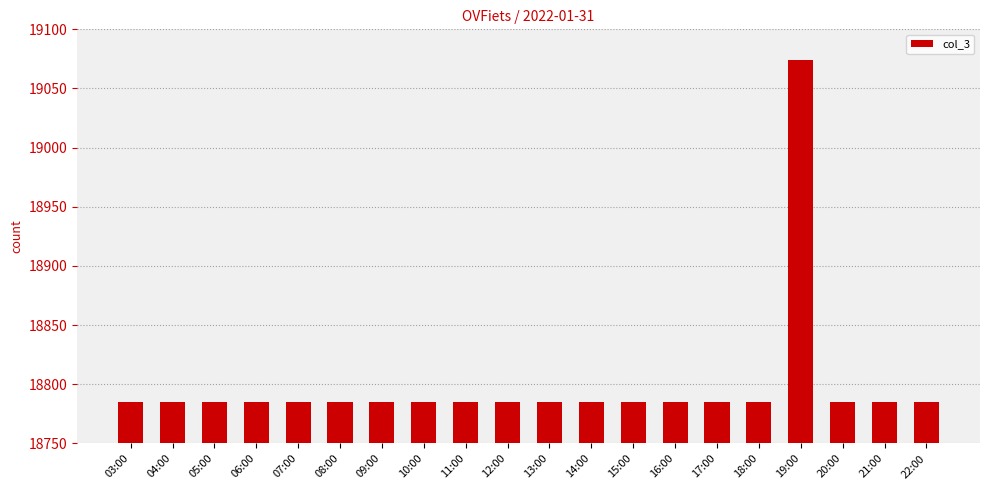

Reading left to right, extract all data points from this chart.

03:00=18785	04:00=18785	05:00=18785	06:00=18785	07:00=18785	08:00=18785	09:00=18785	10:00=18785	11:00=18785	12:00=18785	13:00=18785	14:00=18785	15:00=18785	16:00=18785	17:00=18785	18:00=18785	19:00=19074	20:00=18785	21:00=18785	22:00=18785